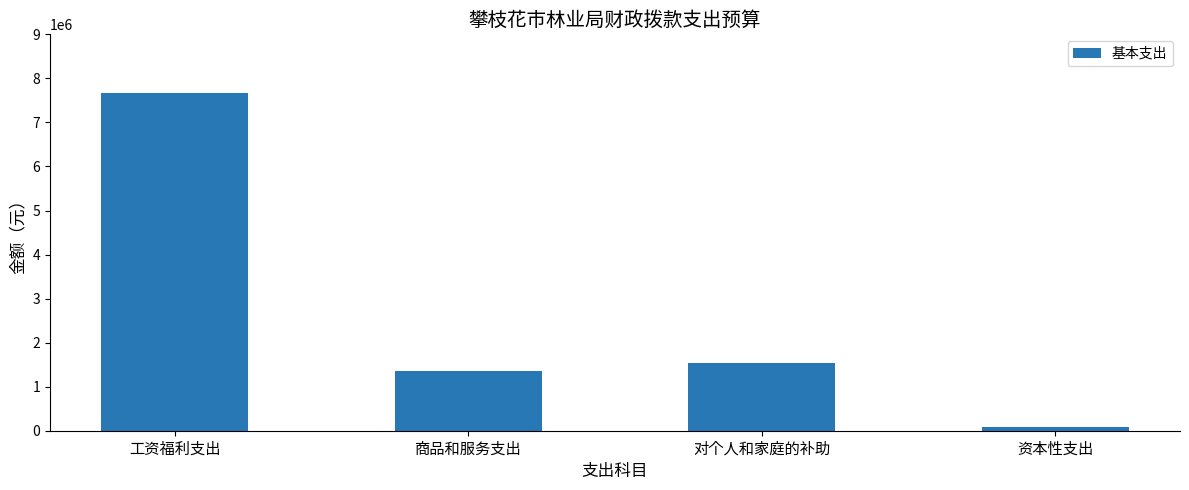

What is the change in value from 对个人和家庭的补助 to 资本性支出?

-1450512.5